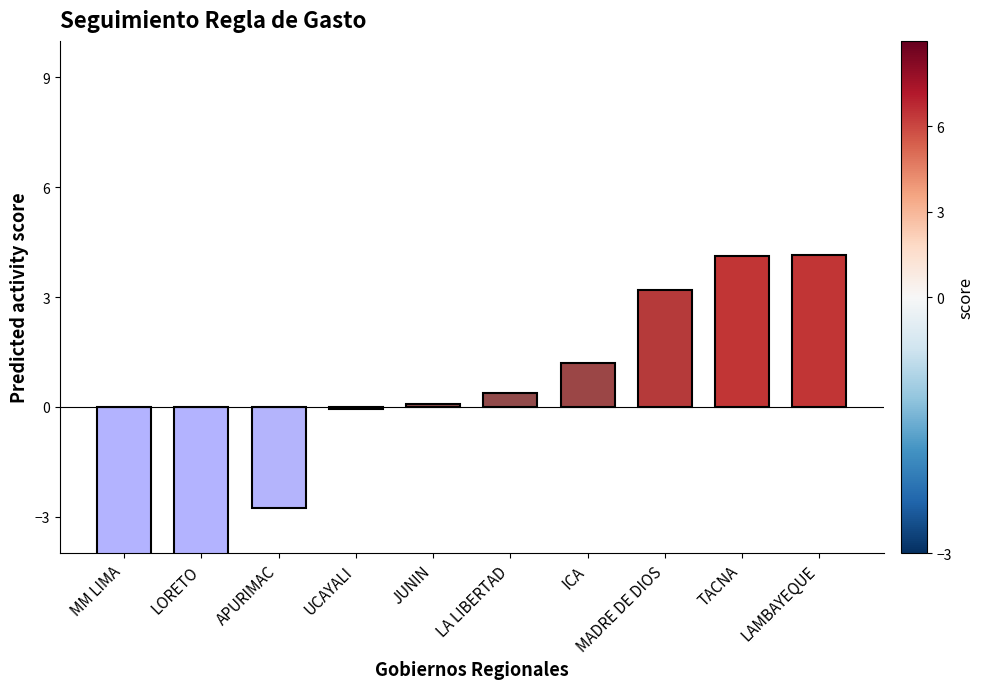

What is the difference between the maximum and second lowest values?

8.4